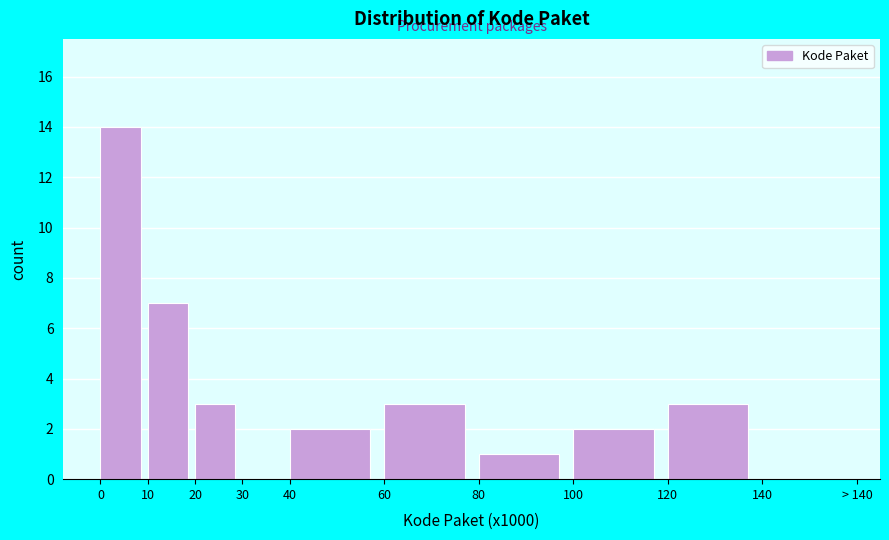

Reading right to left, what are all the values shown in this chart?

140=0	120=3	100=2	80=1	60=3	40=2	30=0	20=3	10=7	0=14